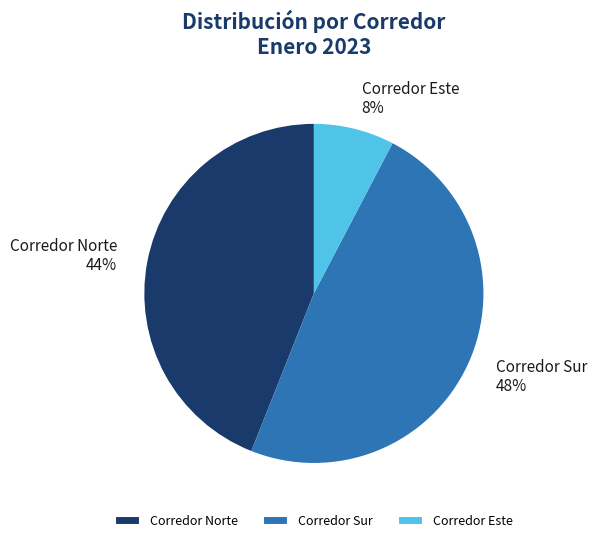

The Corredor Norte slice represents 38% of the pie. True or false?

False